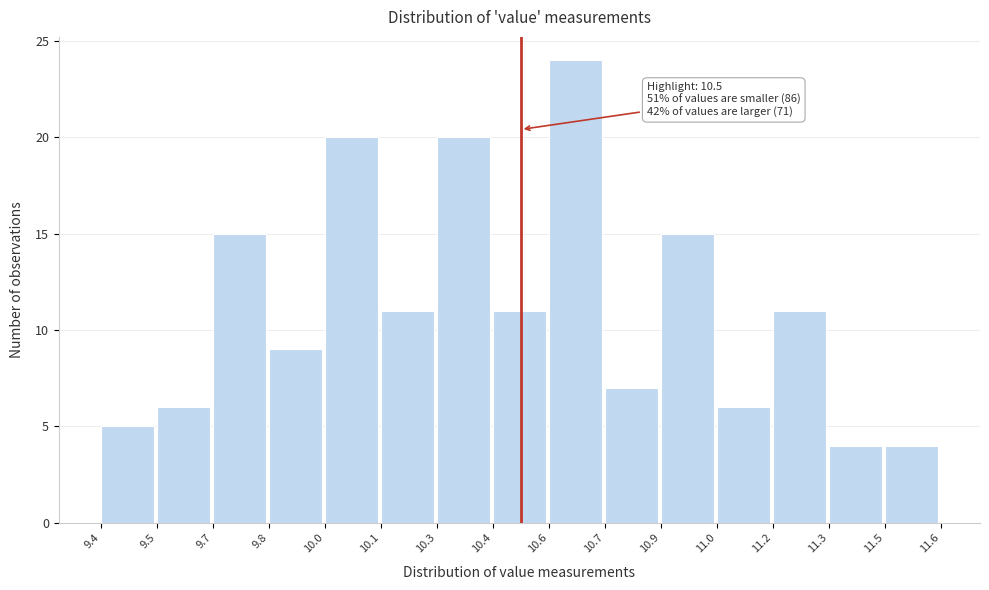

Reading right to left, what are all the values shown in this chart?

4	4	11	6	15	7	24	11	20	11	20	9	15	6	5